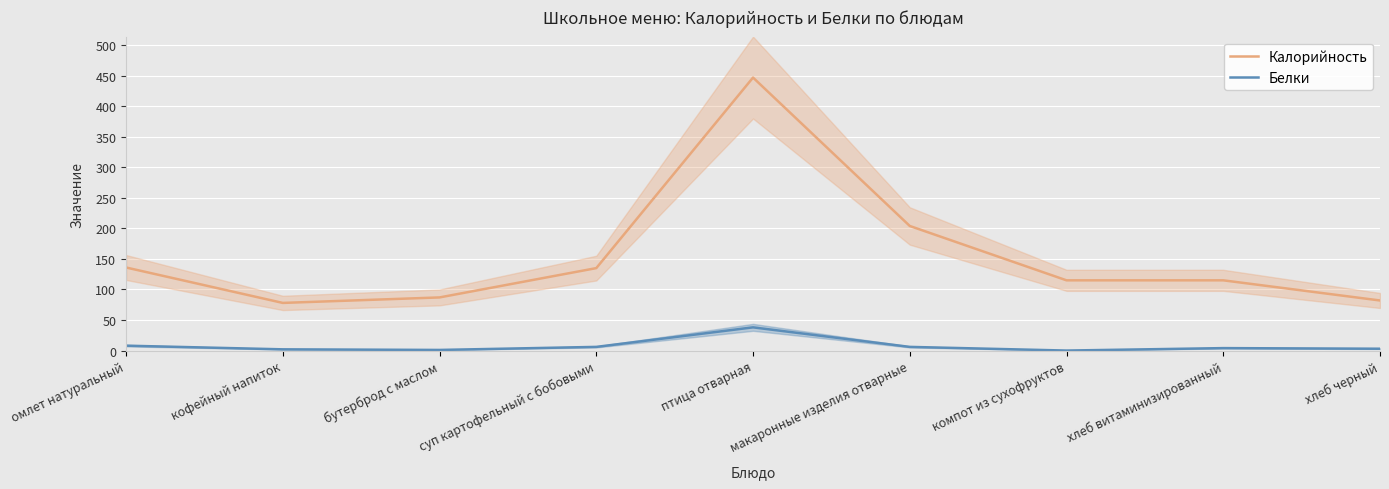

What is the average value of the Калорийность series?

155